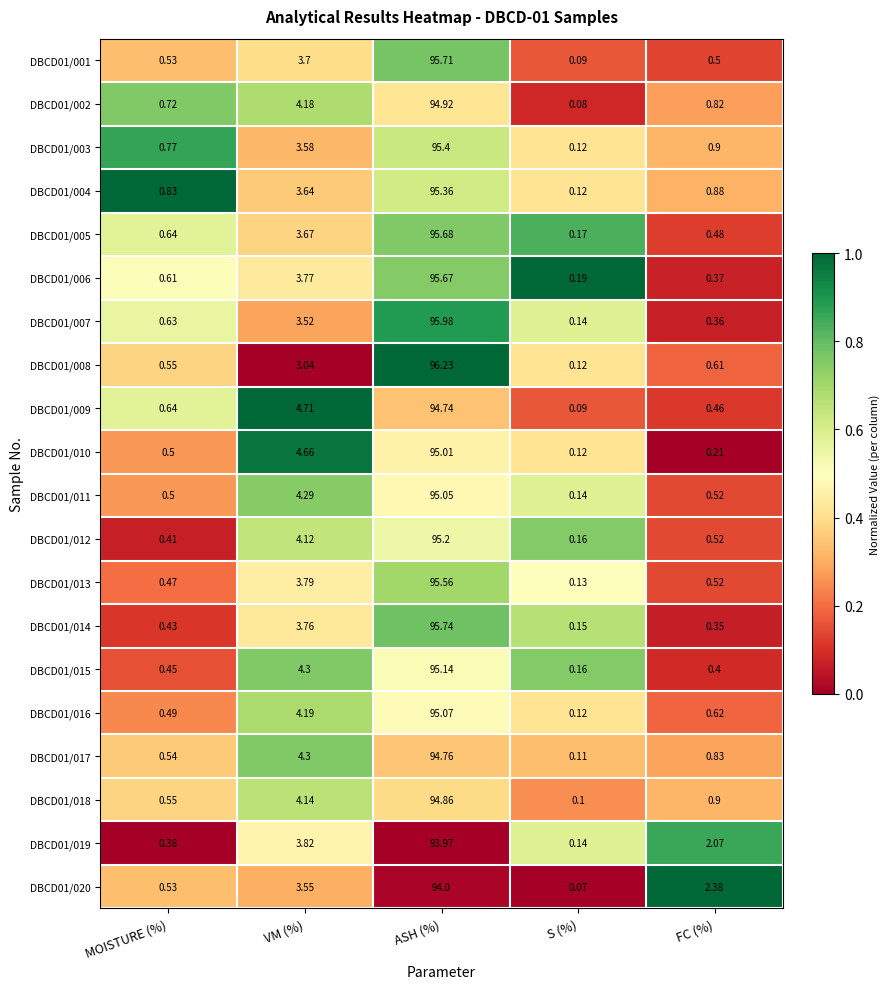

What is the total value across all series at FC (%)?

14.7